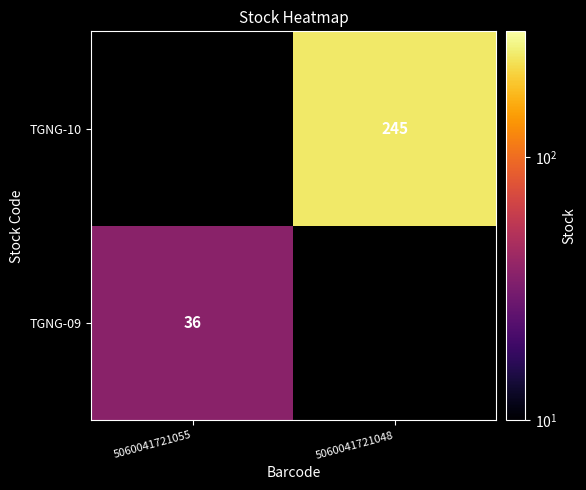

At how many categories does at least one series exceed 227?

1